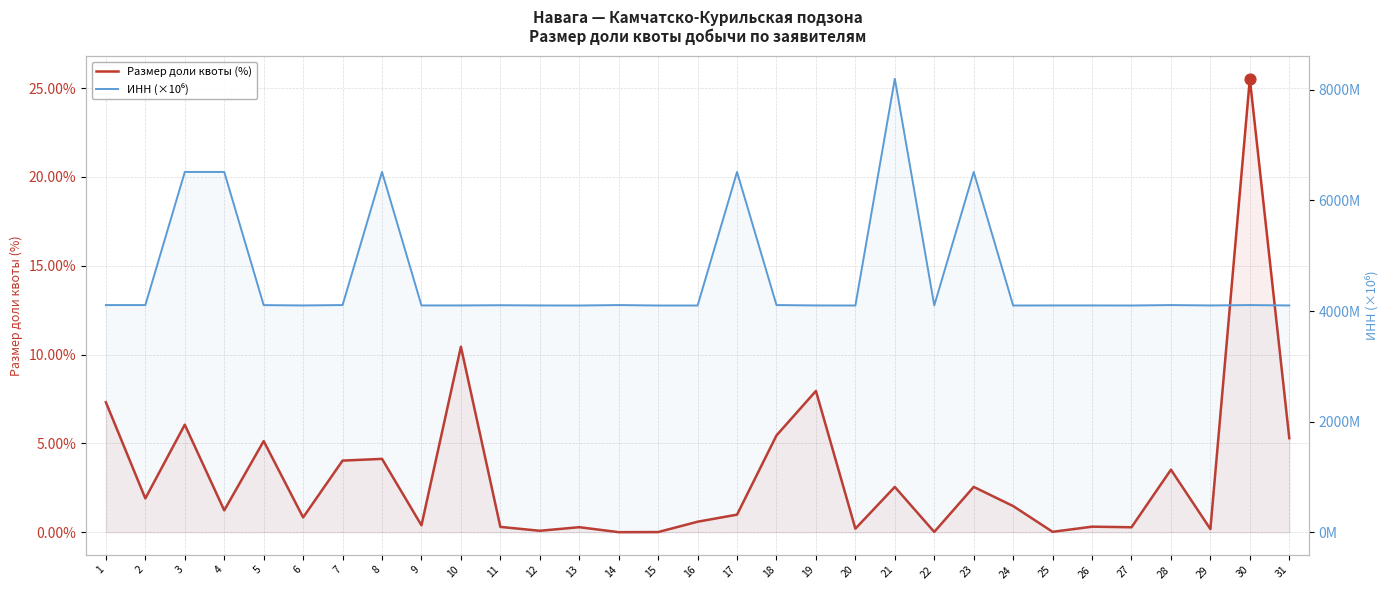

Which series contains the highest Y value?

ИНН (×10⁶)